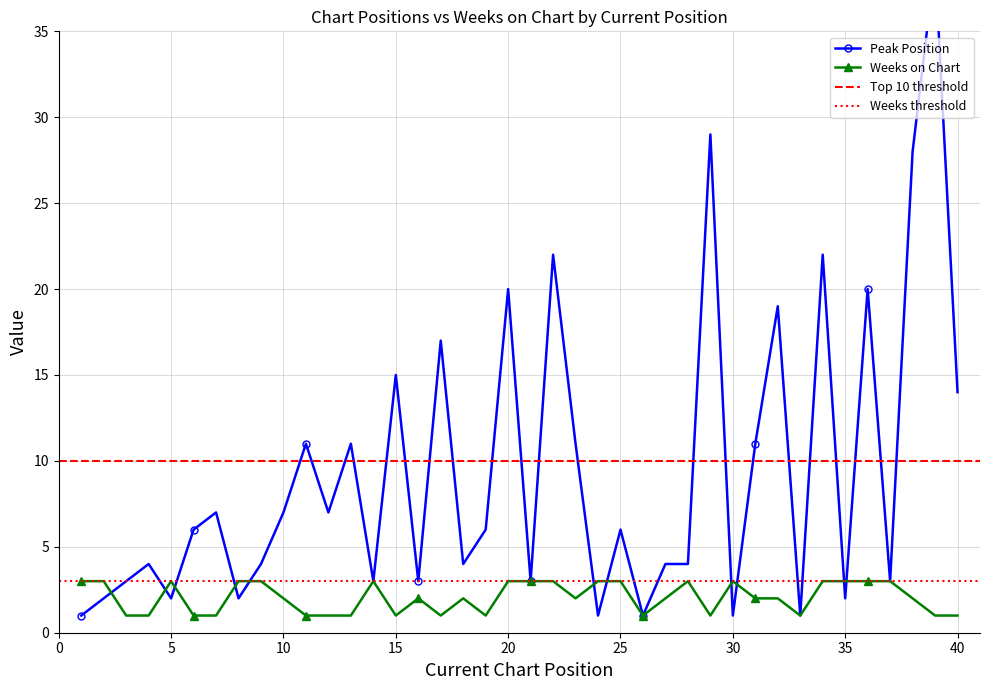

At which label does Peak Position reach its peak?

39